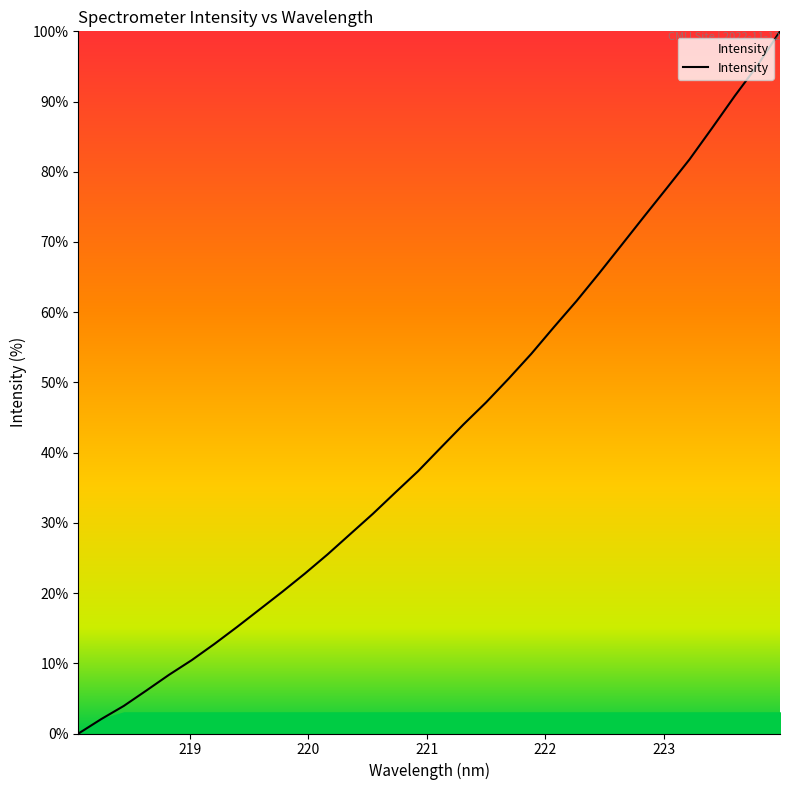

What is the difference between the maximum and minimum values?

100.0